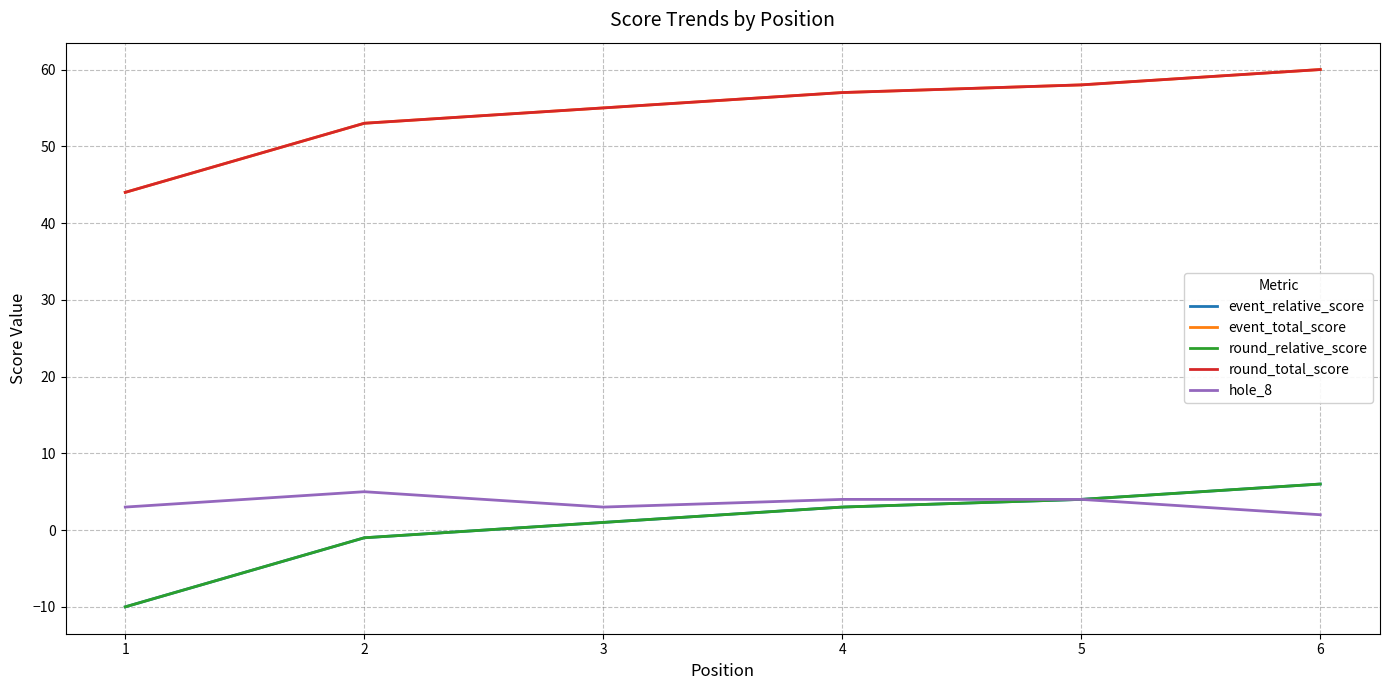

Does the chart have visible grid lines?

Yes